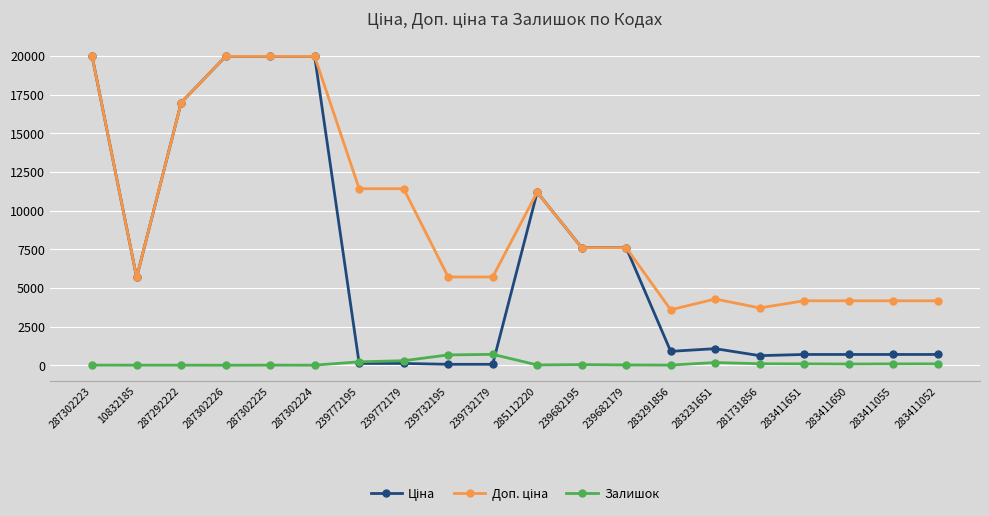

What is the sum of the Залишок values at 287302225 and 283411651?

92.0